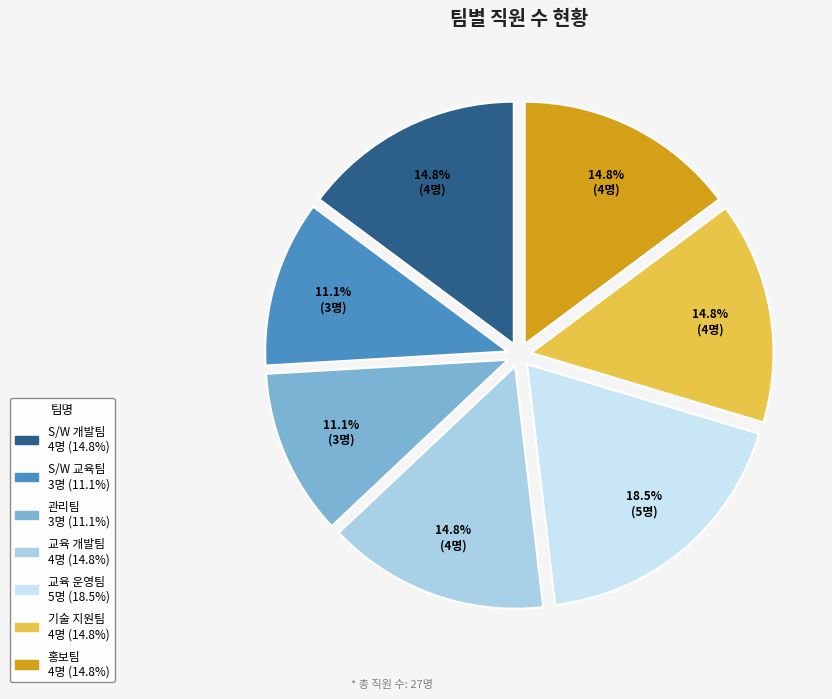

The 교육 개발팀 slice represents 3% of the pie. True or false?

False